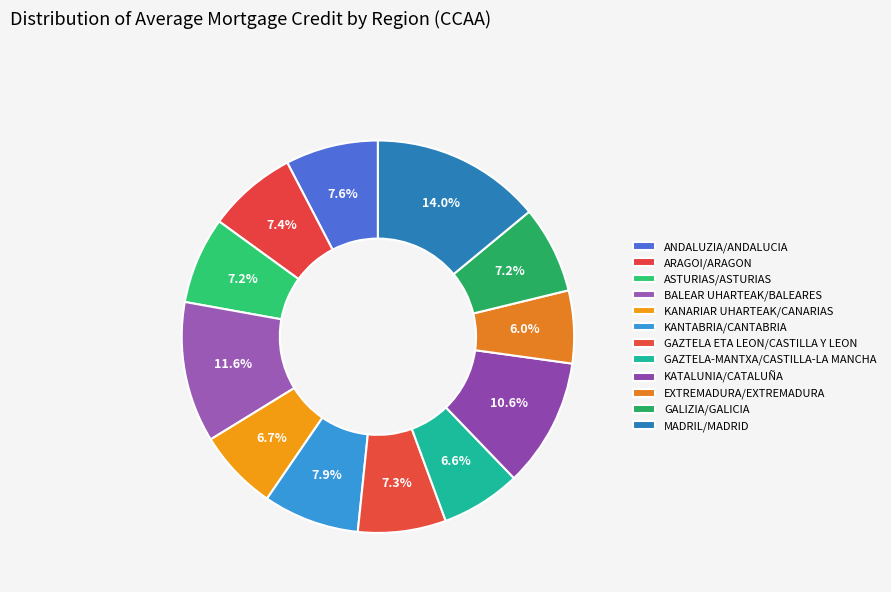

To the nearest percent, what portion does GAZTELA ETA LEON/CASTILLA Y LEON represent?

7%